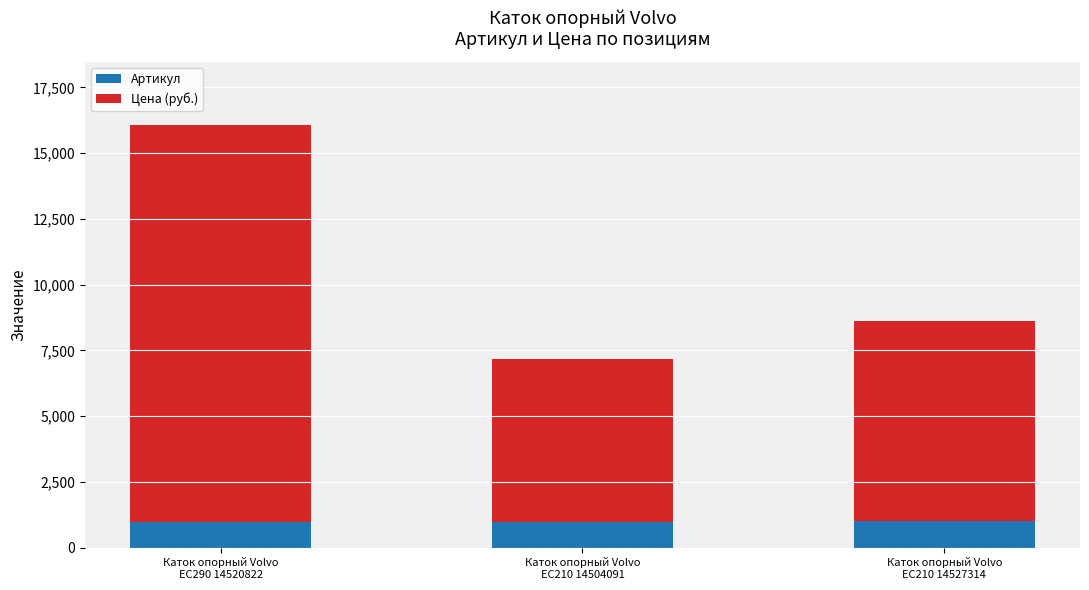

What is the maximum value for Артикул?

1000